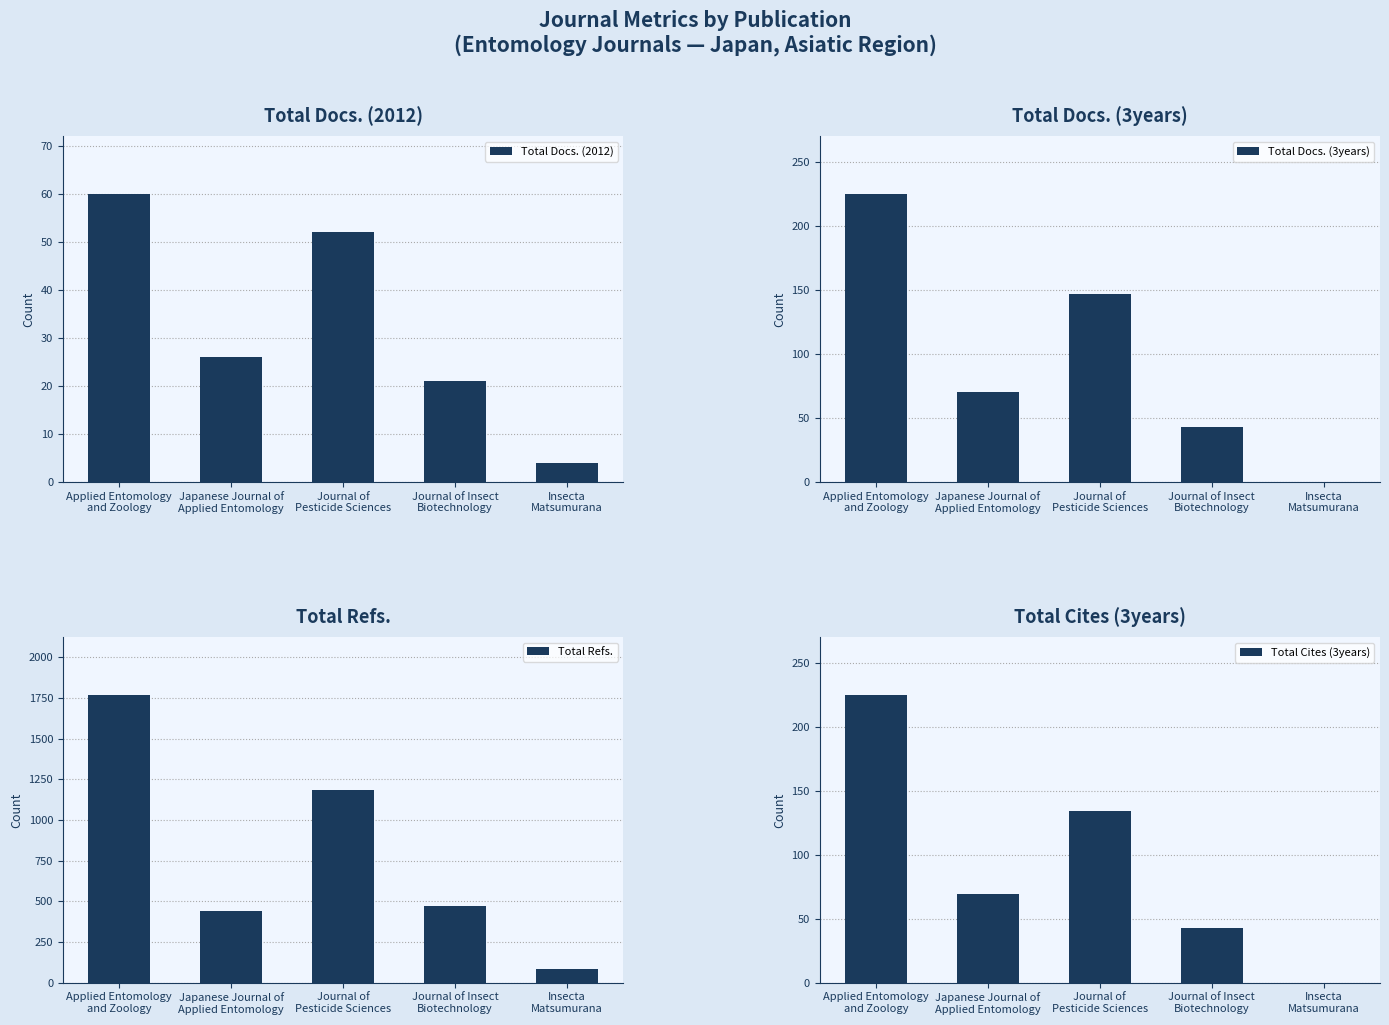

What is the sum of all Total Cites (3years) values?

471